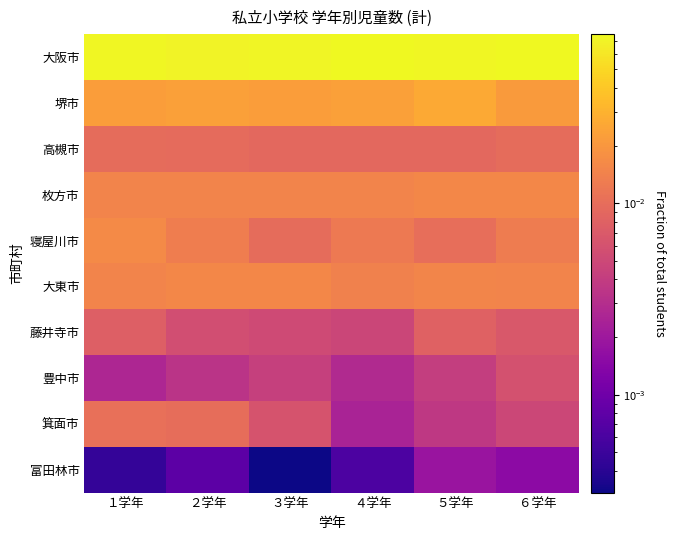

Reading right to left, transcribe all the data shown in this chart.

大阪市: ６学年=0.1	５学年=0.1	４学年=0.1	３学年=0.1	２学年=0.1	１学年=0.1
堺市: ６学年=0.0	５学年=0.0	４学年=0.0	３学年=0.0	２学年=0.0	１学年=0.0
高槻市: ６学年=0.0	５学年=0.0	４学年=0.0	３学年=0.0	２学年=0.0	１学年=0.0
枚方市: ６学年=0.0	５学年=0.0	４学年=0.0	３学年=0.0	２学年=0.0	１学年=0.0
寝屋川市: ６学年=0.0	５学年=0.0	４学年=0.0	３学年=0.0	２学年=0.0	１学年=0.0
大東市: ６学年=0.0	５学年=0.0	４学年=0.0	３学年=0.0	２学年=0.0	１学年=0.0
藤井寺市: ６学年=0.0	５学年=0.0	４学年=0.0	３学年=0.0	２学年=0.0	１学年=0.0
豊中市: ６学年=0.0	５学年=0.0	４学年=0.0	３学年=0.0	２学年=0.0	１学年=0.0
箕面市: ６学年=0.0	５学年=0.0	４学年=0.0	３学年=0.0	２学年=0.0	１学年=0.0
富田林市: ６学年=0.0	５学年=0.0	４学年=0.0	３学年=0.0	２学年=0.0	１学年=0.0